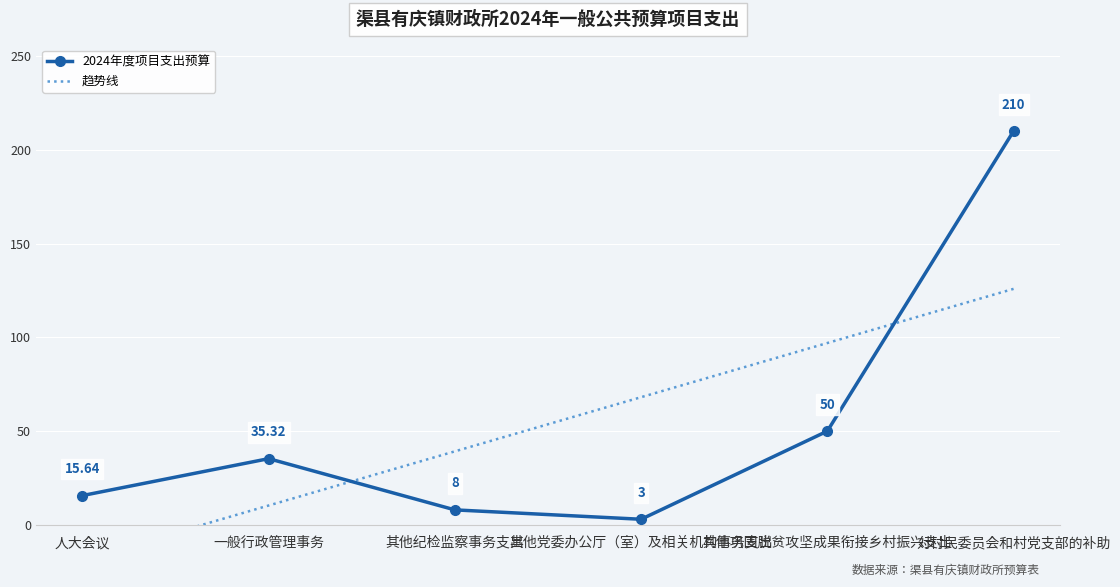

What is the sum of the 2024年度项目支出预算 values at 其他巩固脱贫攻坚成果衔接乡村振兴支出 and 其他党委办公厅（室）及相关机构事务支出?

53.0